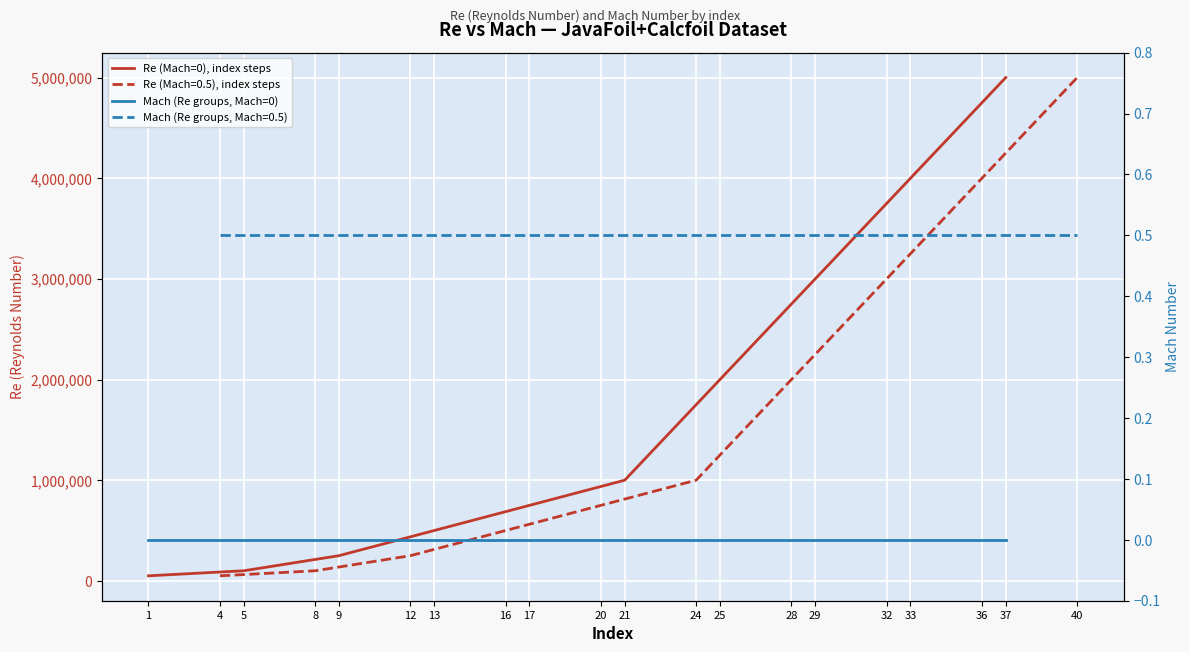

True or false: Re (Mach=0), index steps has more than 1 interior local peaks.

False